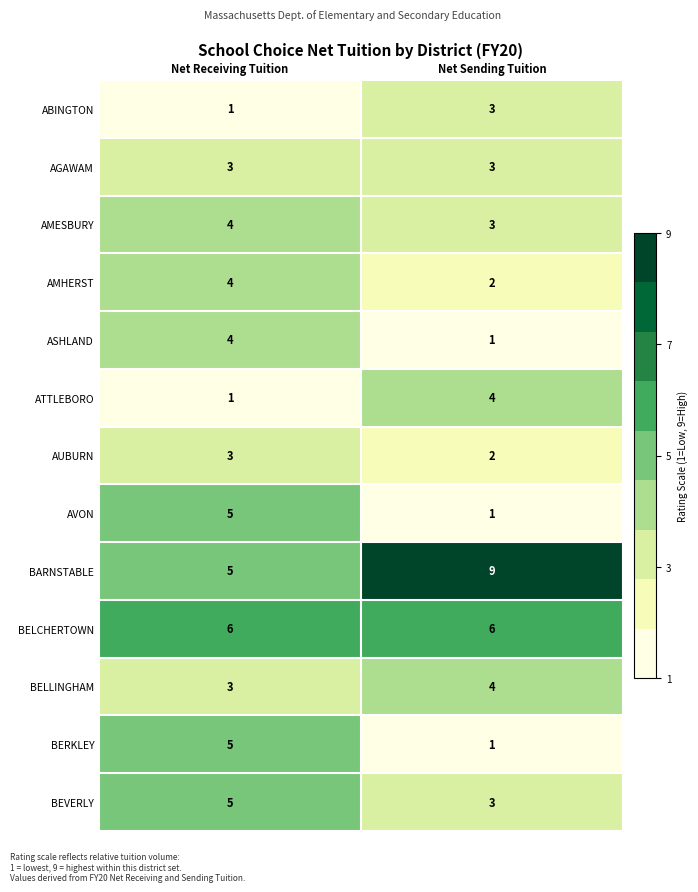

List the labels in order of BEVERLY value, smallest first.

Net Sending Tuition, Net Receiving Tuition